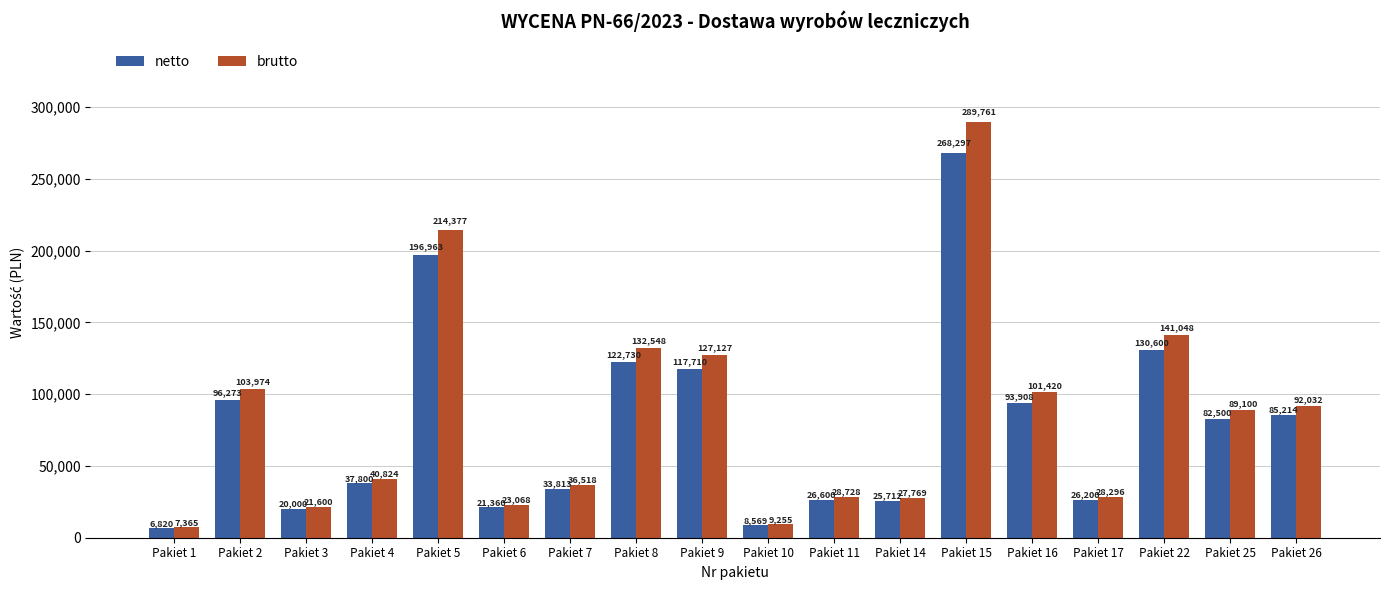

How many bars are there in each group?

2